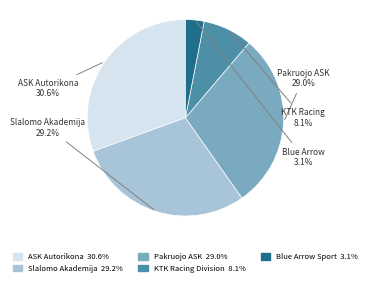

Is there a majority slice in this chart?

No